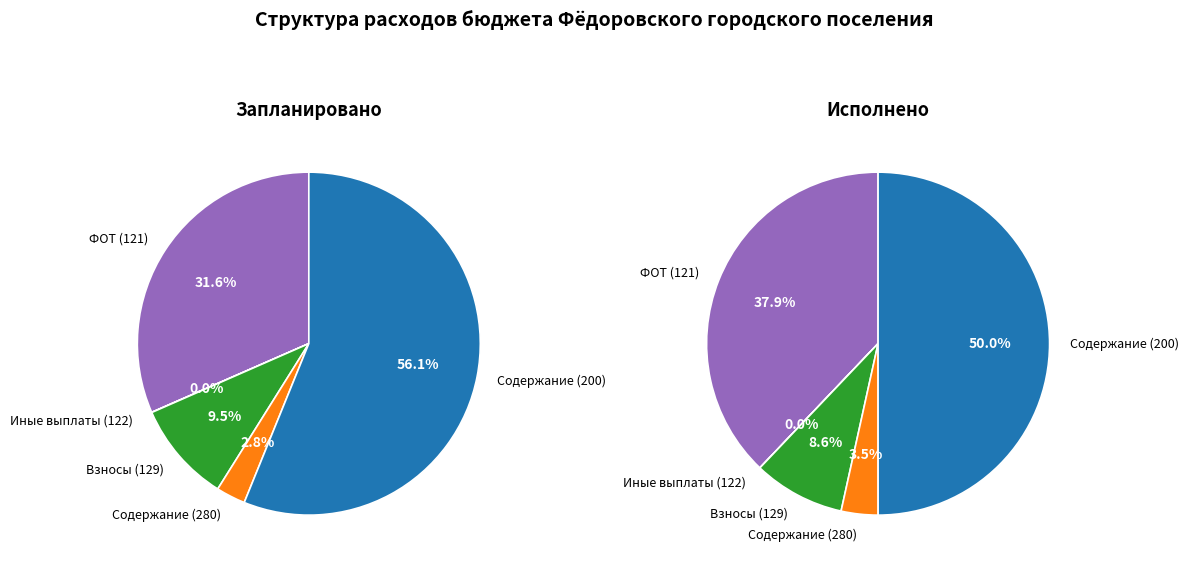

True or false: содержание органов (280) accounts for 3% of the total.

True